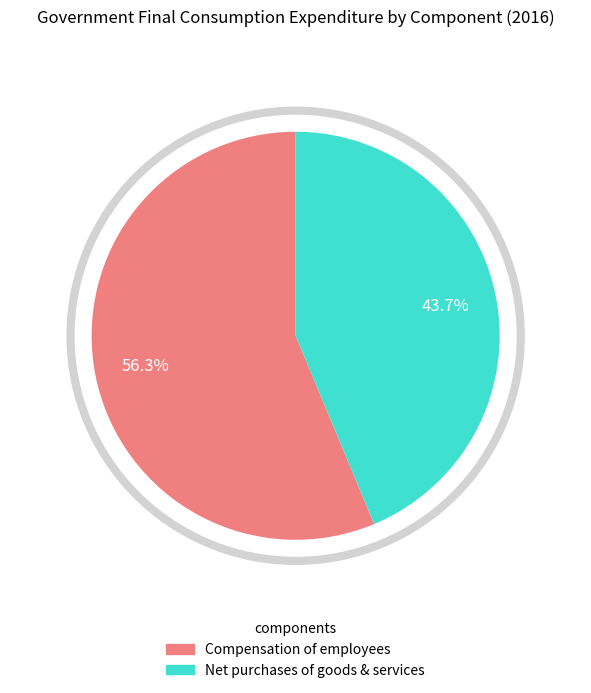

What is the total percentage of Net purchases of goods and services and Compensation of employees?

100.0%